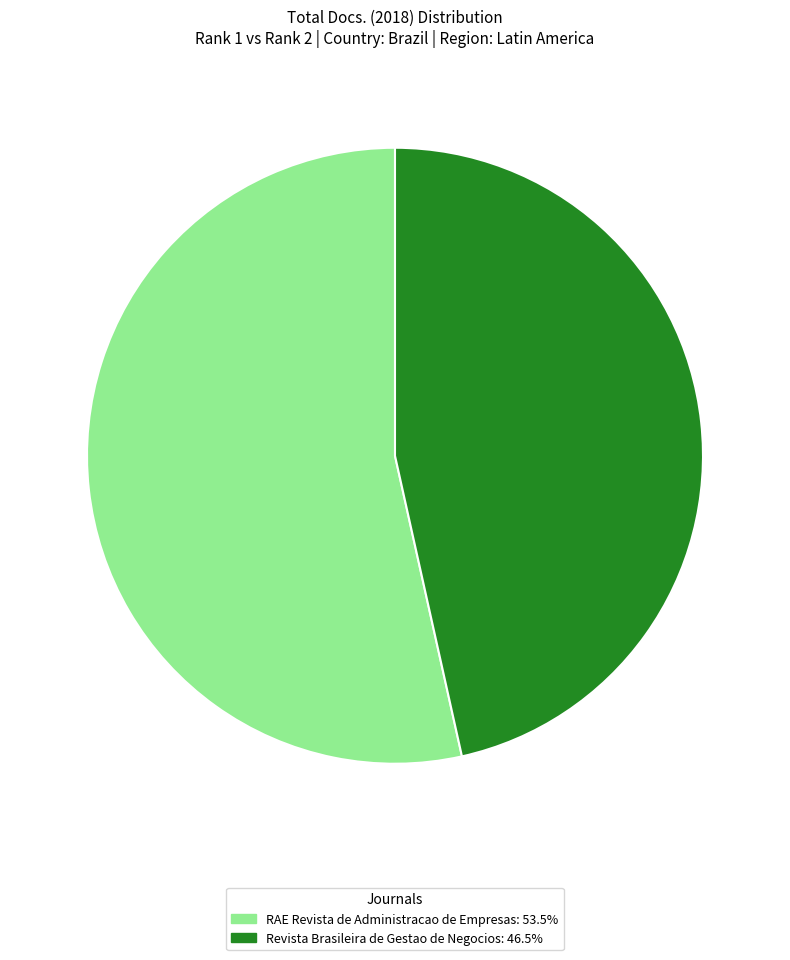

Which category accounts for the majority?

RAE Revista de Administracao de Empresas